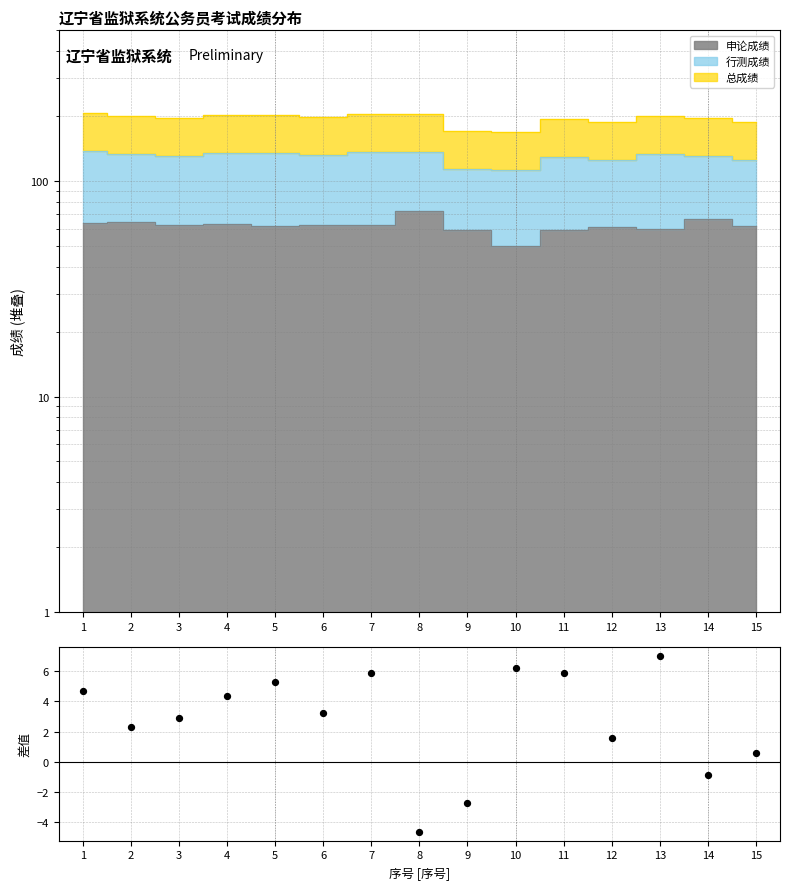

Between 14 and 8, which is larger?

14